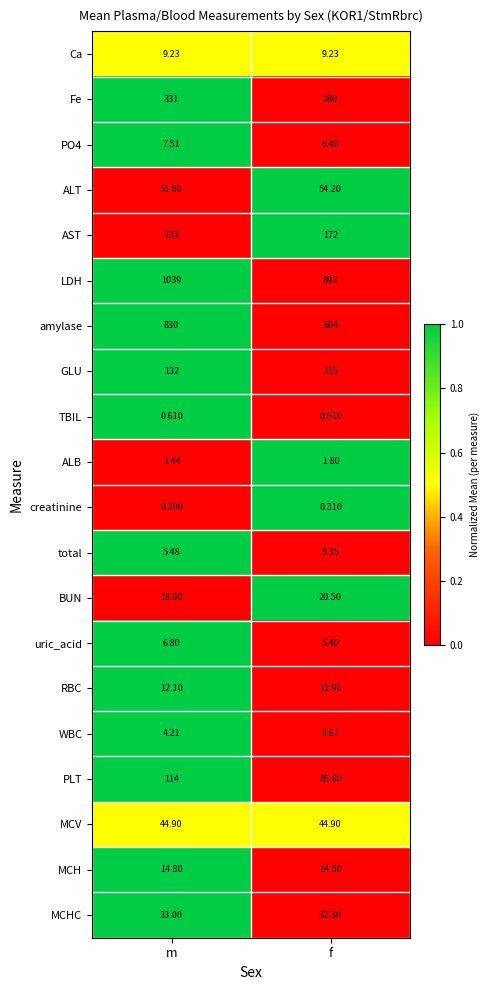

What is the total value across all series at f?

2360.6